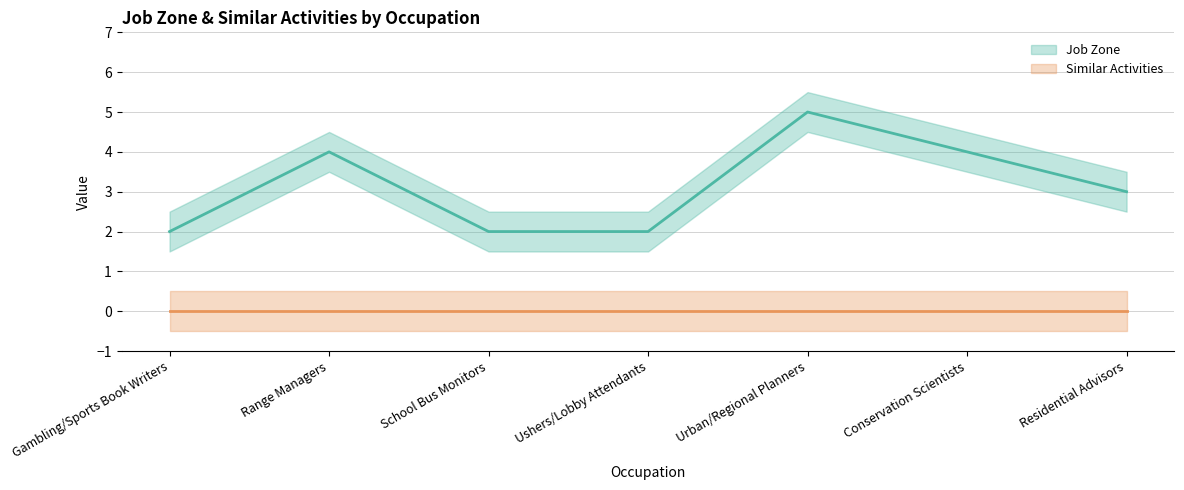

What is the change in value from Urban/Regional Planners to Conservation Scientists?

-1